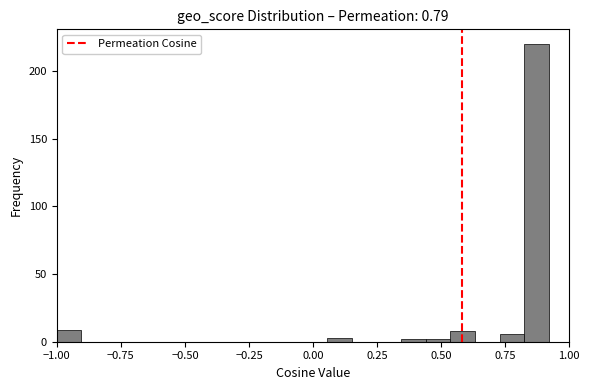

Read against the x-axis, roughly where is the centre of the tallest bar?

0.85